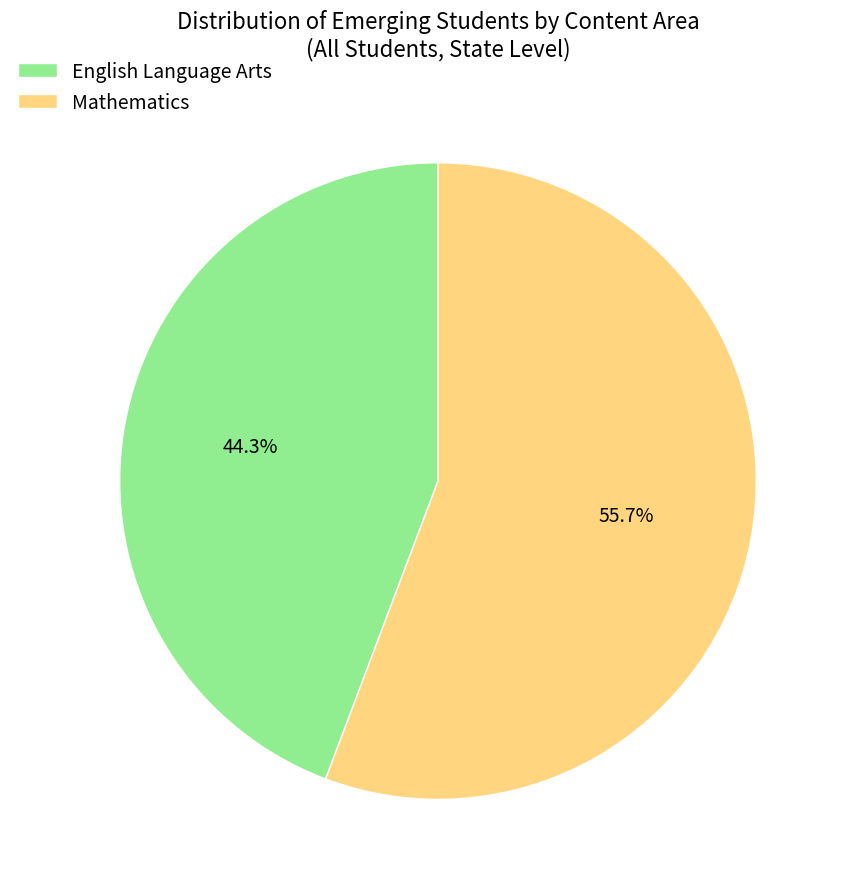

Does English Language Arts represent more than half of the total?

No